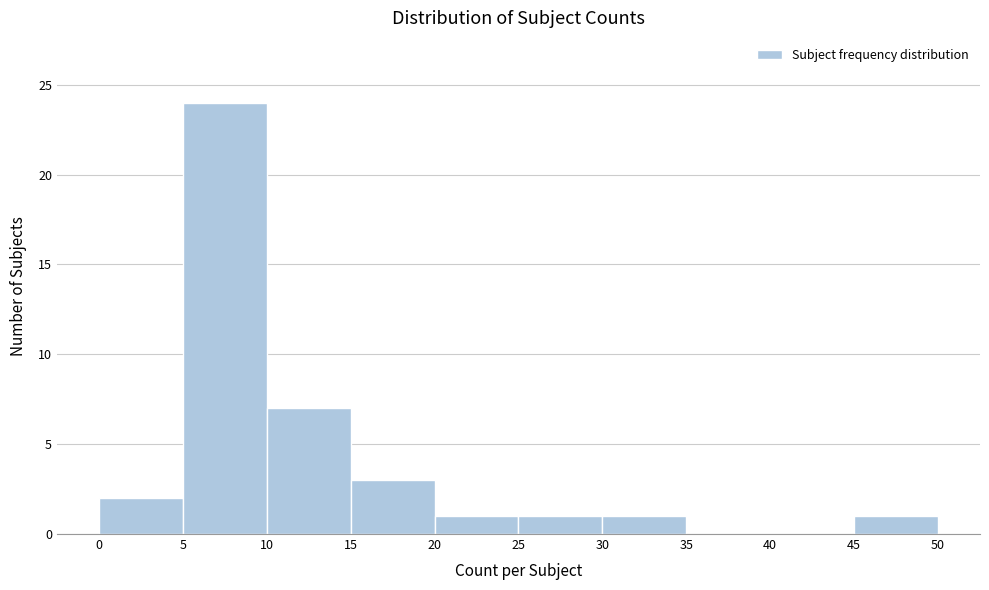

Over which range of the x-axis is the bar tallest?

5 to 10